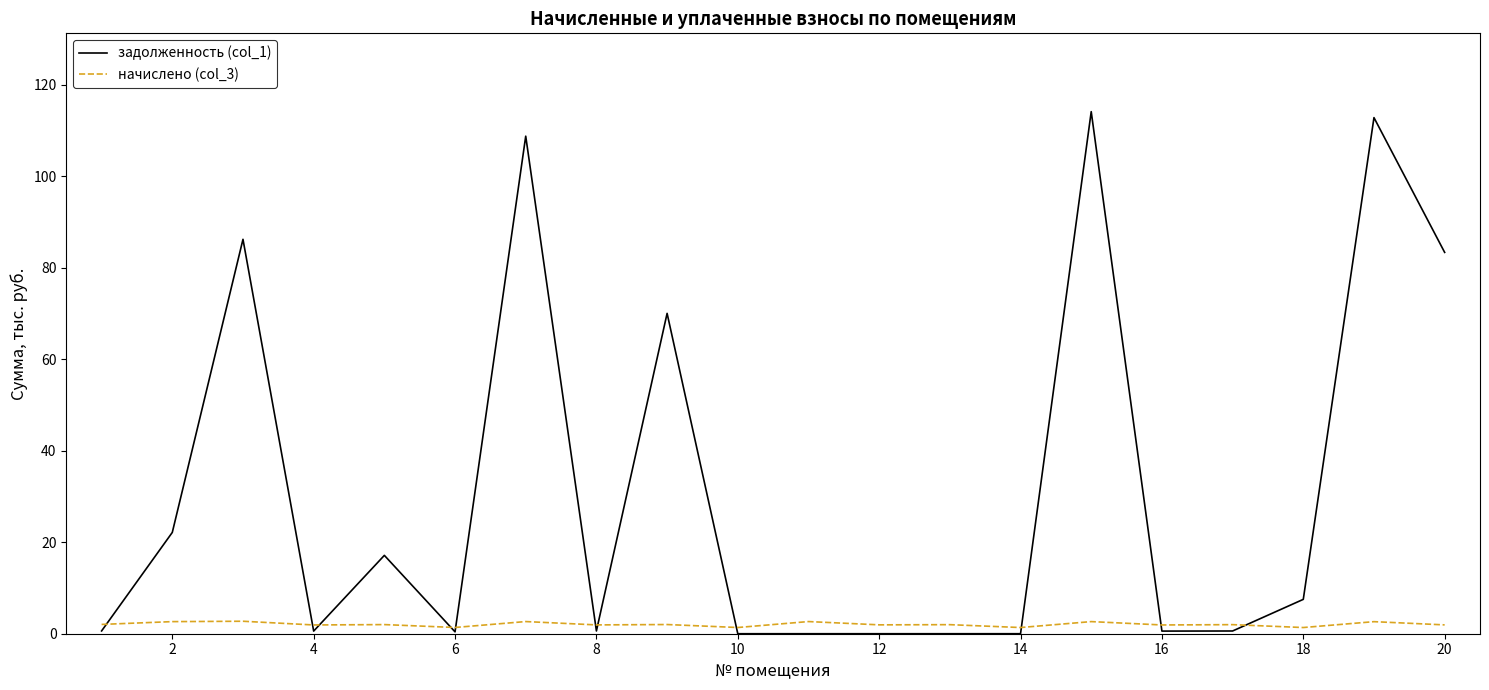

True or false: задолженность (col_1) and начислено (col_3) intersect in this chart.

True